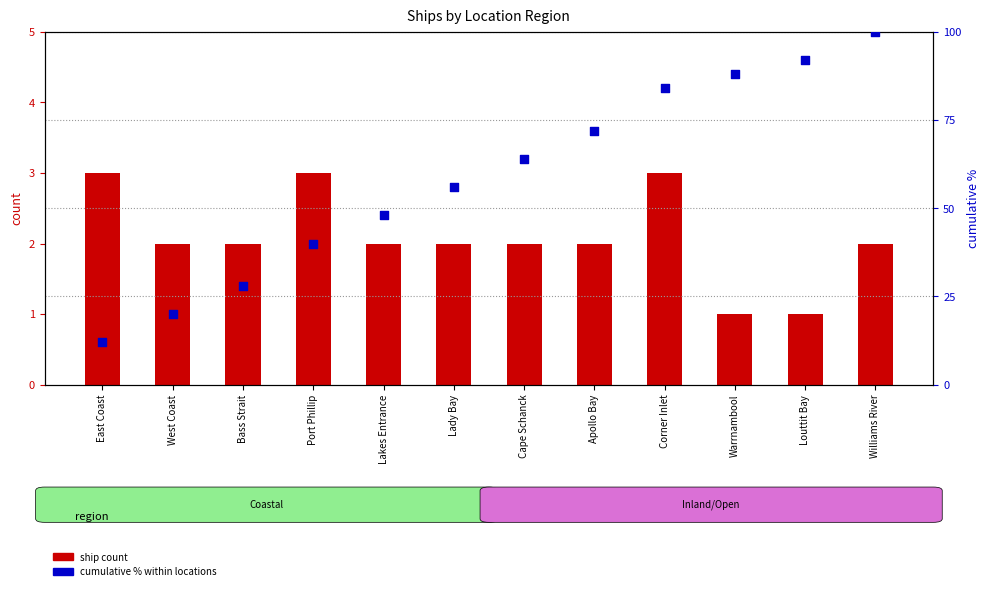

Which series reaches the minimum Y coordinate?

ship count